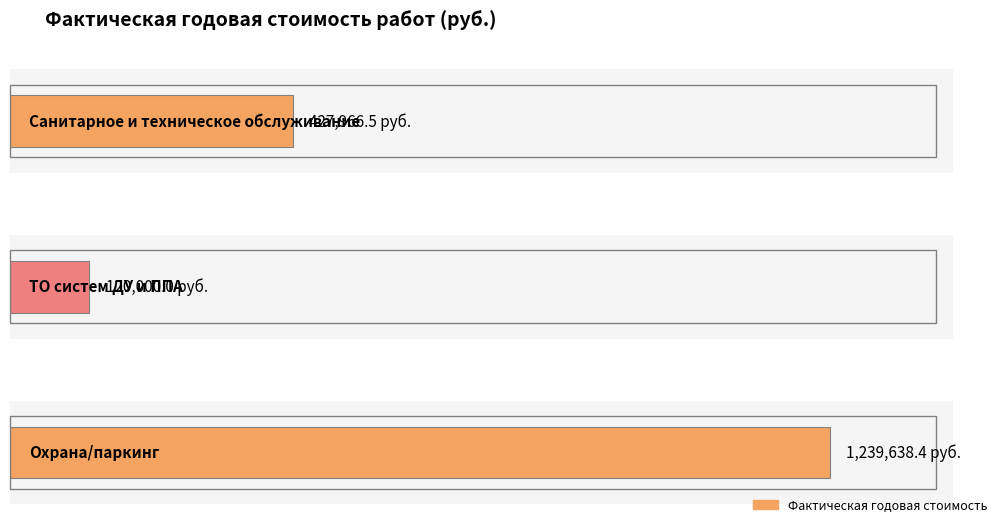

What is the difference between the values at Охрана/паркинг and ТО систем ДУ и ППА?

1119638.4